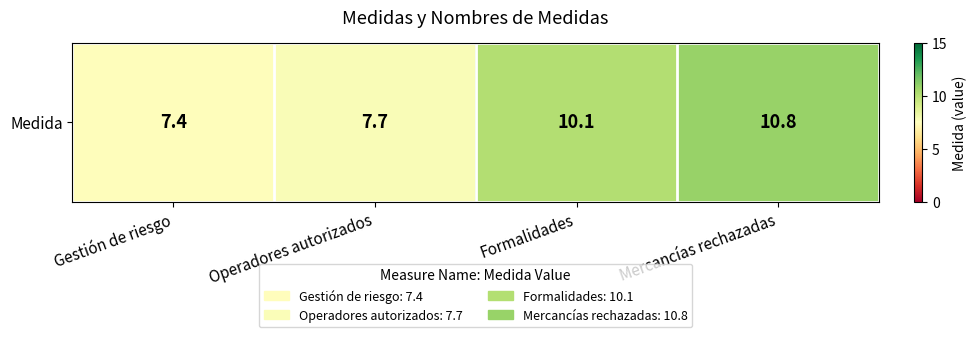

How many data points are less than 10?

2